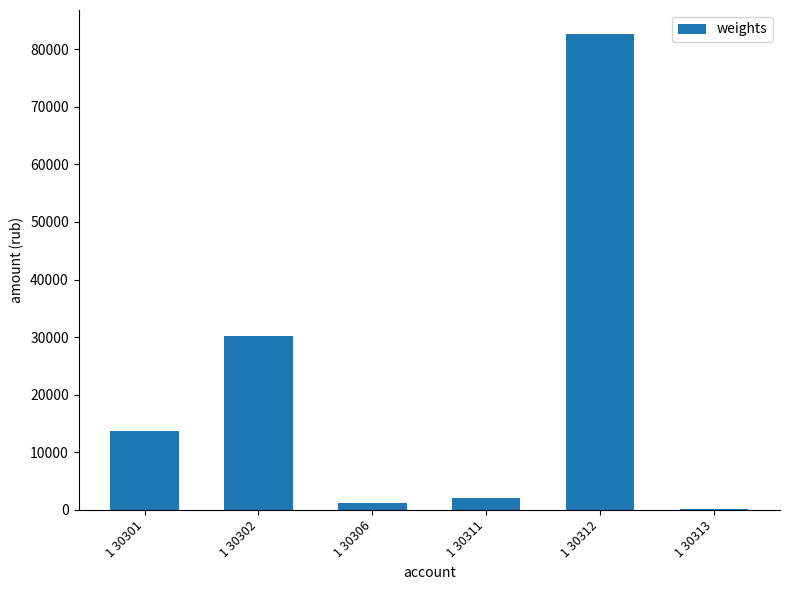

True or false: the data shows 19997.8 at 1 30301.

False